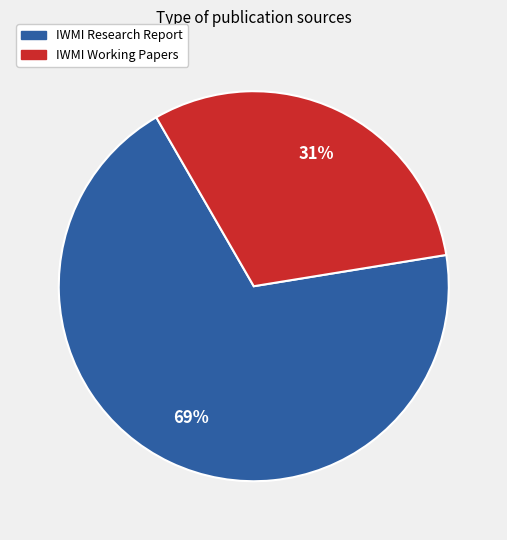

How many slices are in this pie chart?

2